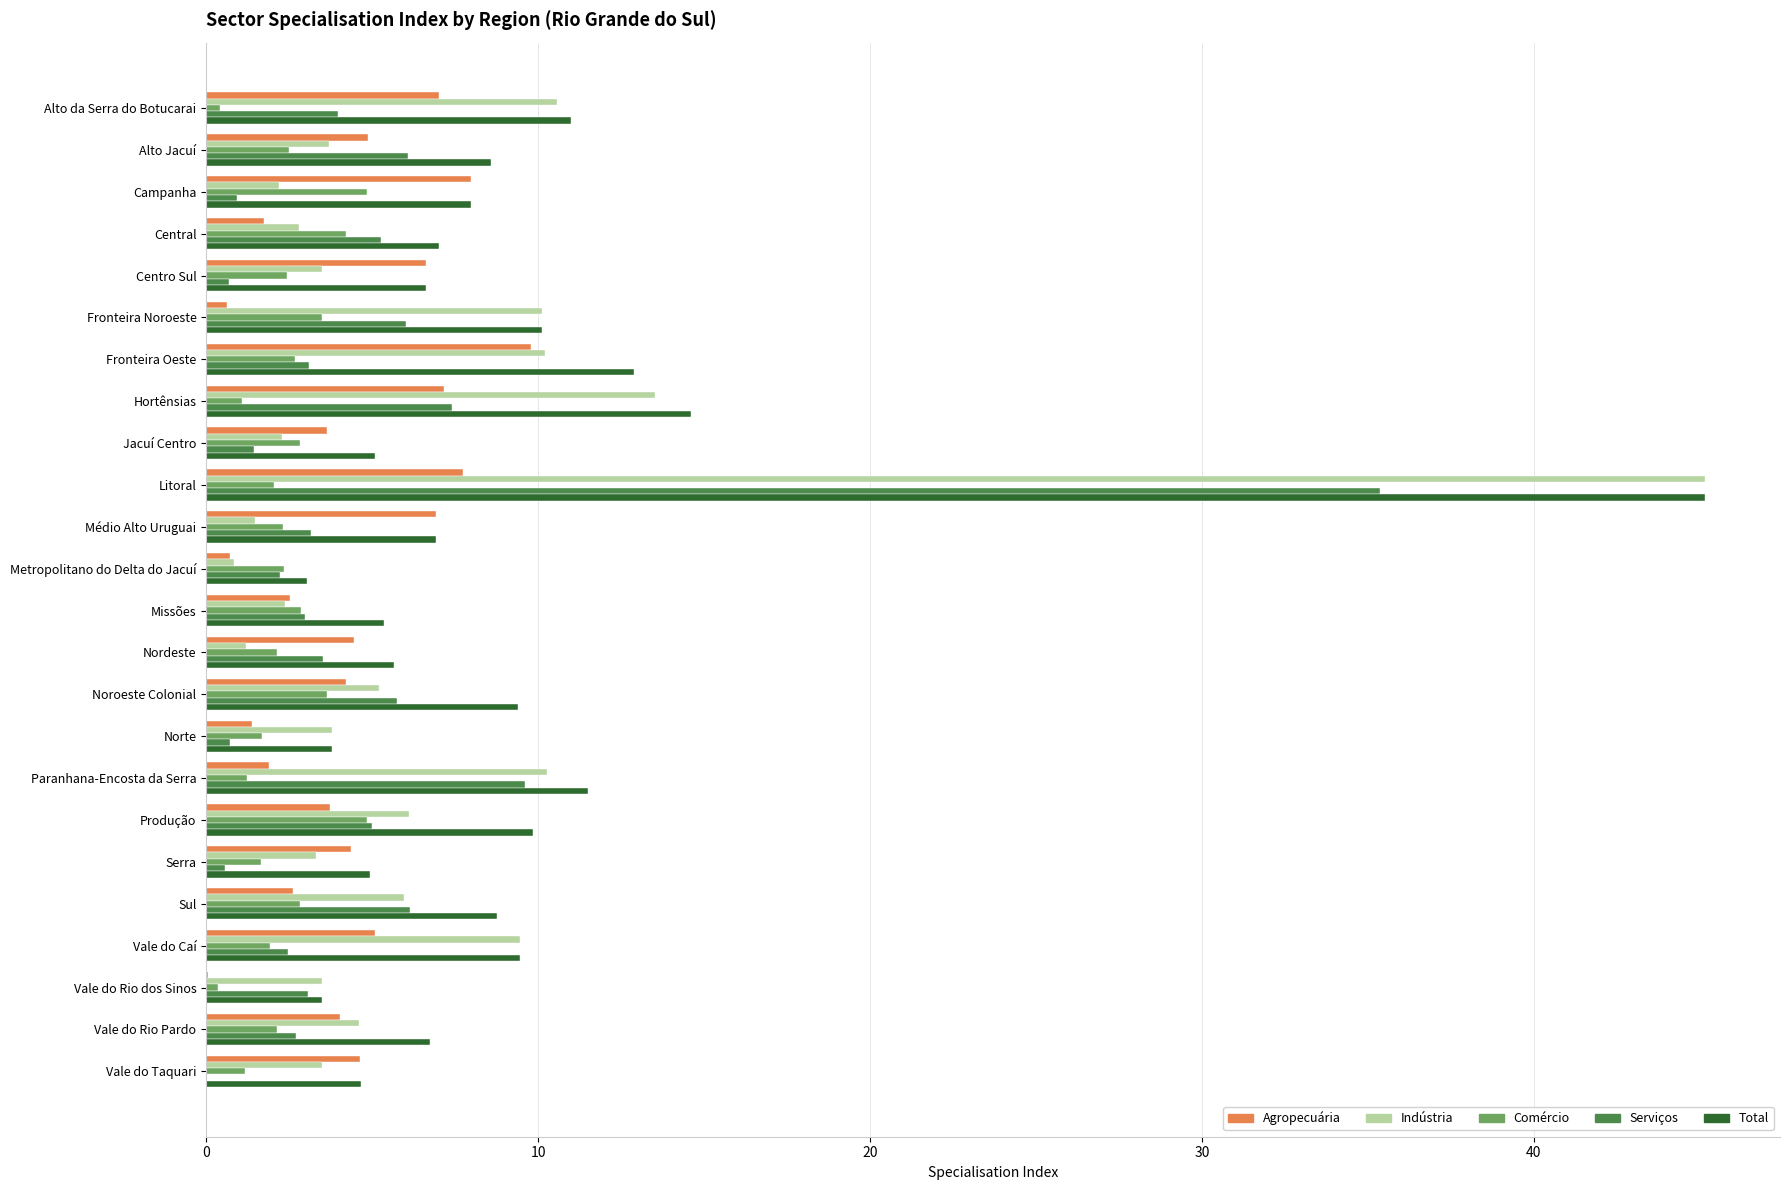

Which series has the largest total across all categories?

Total